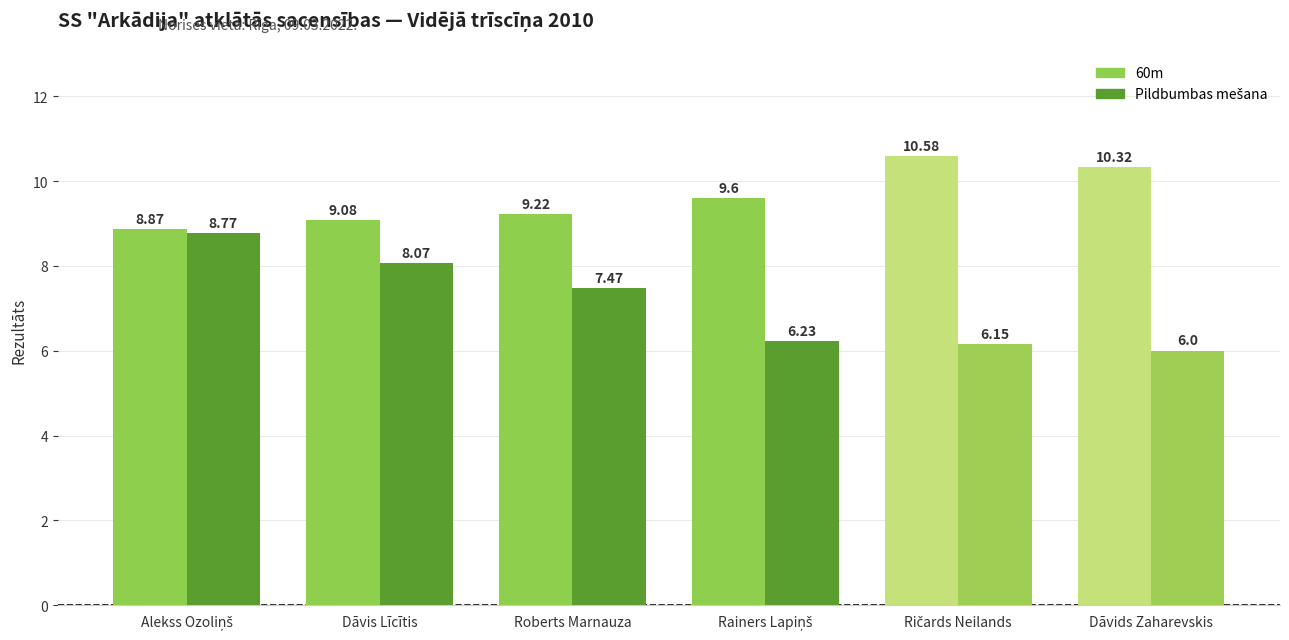

Which series has the largest total across all categories?

60m